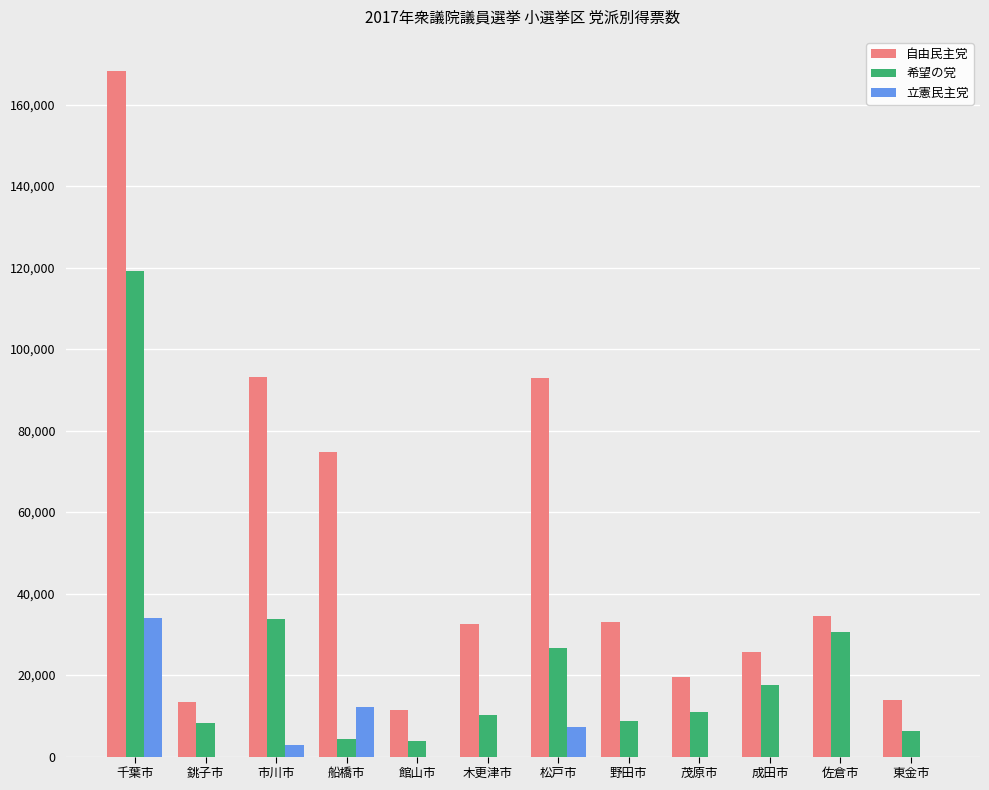

The 立憲民主党 series shows -23714 at 木更津市. True or false?

False